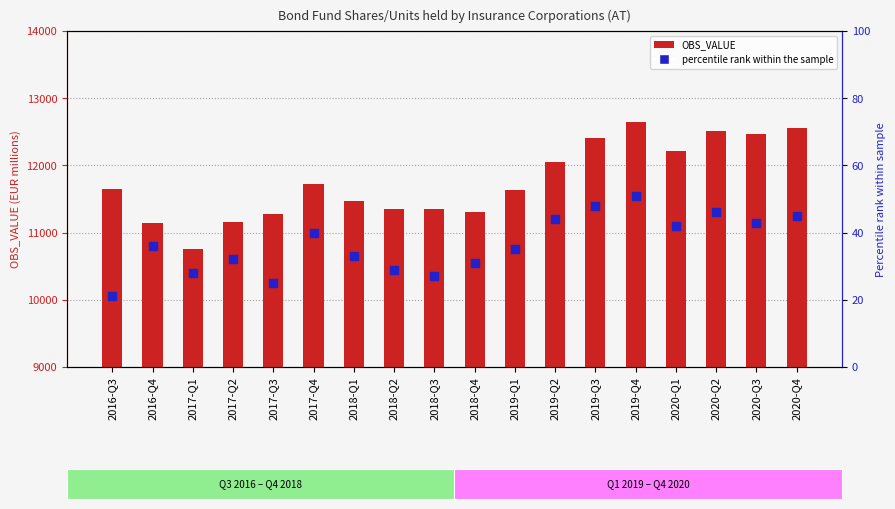

Which series has the largest total across all categories?

OBS_VALUE